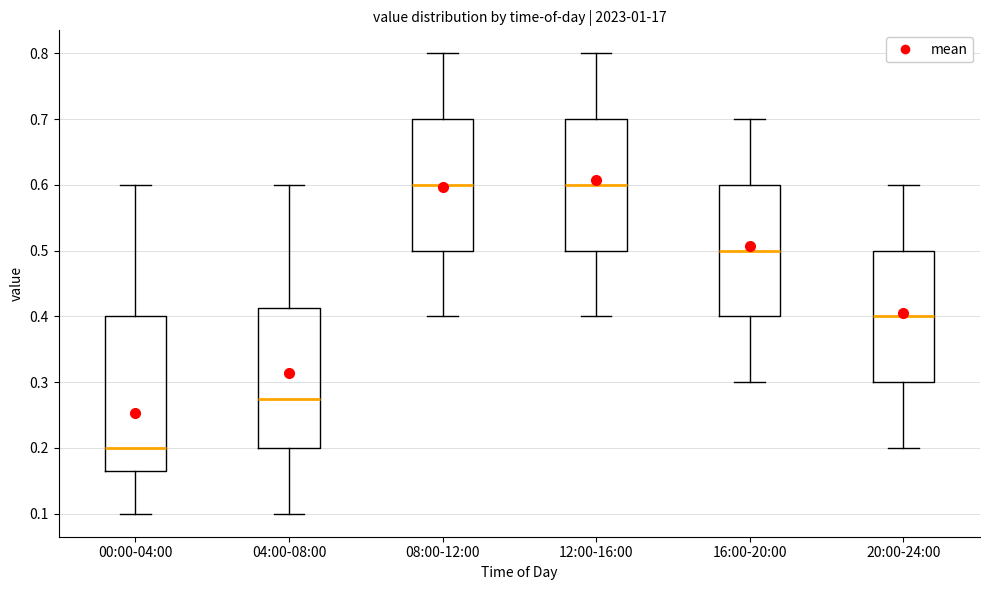

Reading left to right, read every box against the y-axis: the position of its median line, the range the box covers, and the ends of its whiskers. The values are not printed on the chart, so give them approximately, as read against the axis.

00:00-04:00: median 0.20, box 0.17 to 0.40, whiskers 0.10 to 0.60
04:00-08:00: median 0.28, box 0.20 to 0.41, whiskers 0.10 to 0.60
08:00-12:00: median 0.60, box 0.50 to 0.70, whiskers 0.40 to 0.80
12:00-16:00: median 0.60, box 0.50 to 0.70, whiskers 0.40 to 0.80
16:00-20:00: median 0.50, box 0.40 to 0.60, whiskers 0.30 to 0.70
20:00-24:00: median 0.40, box 0.30 to 0.50, whiskers 0.20 to 0.60